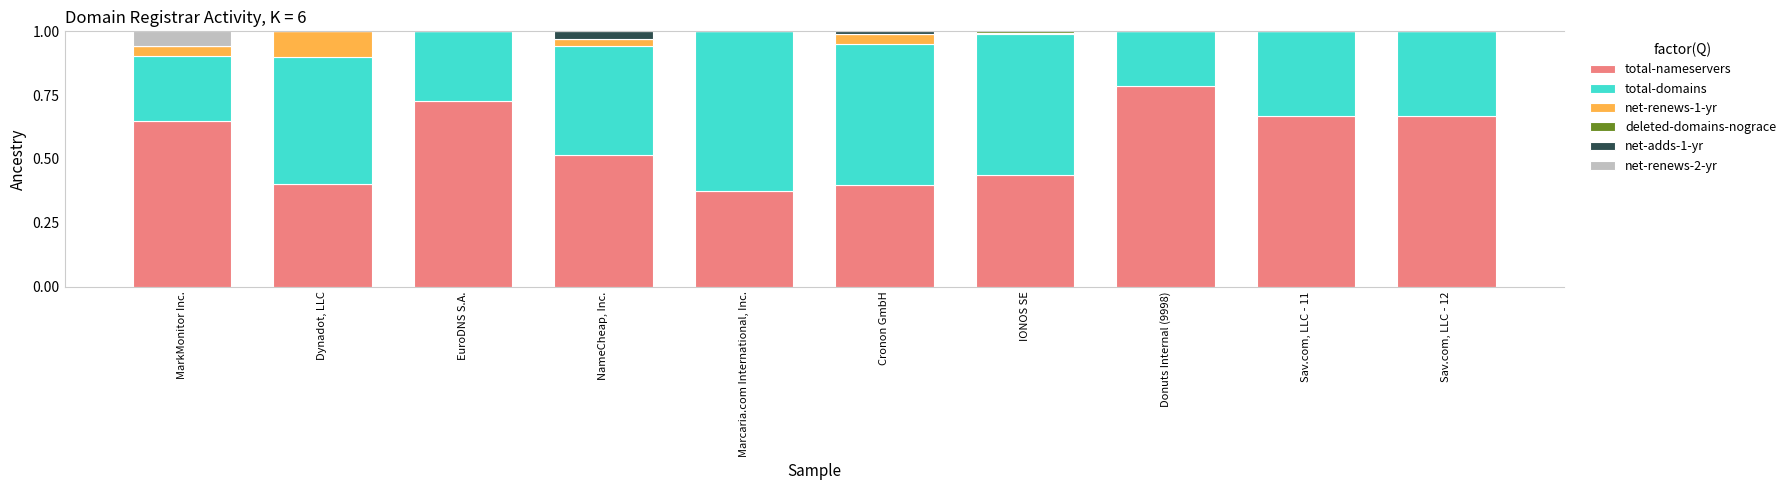

What is the total value across all series at EuroDNS S.A.?

1.0